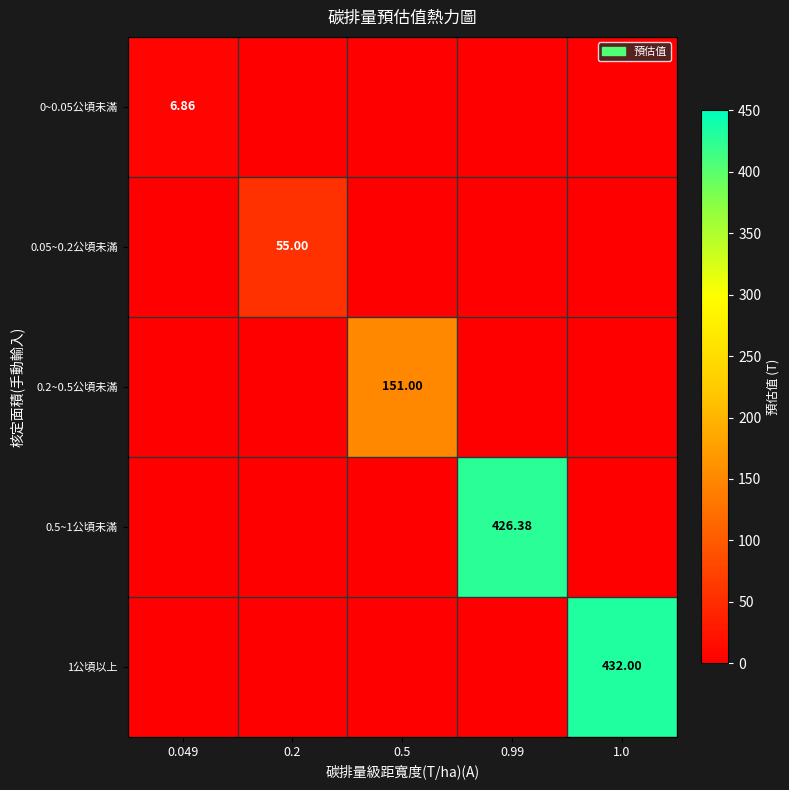

What is the average value of the 0.05~0.2公頃未滿 series?

11.0